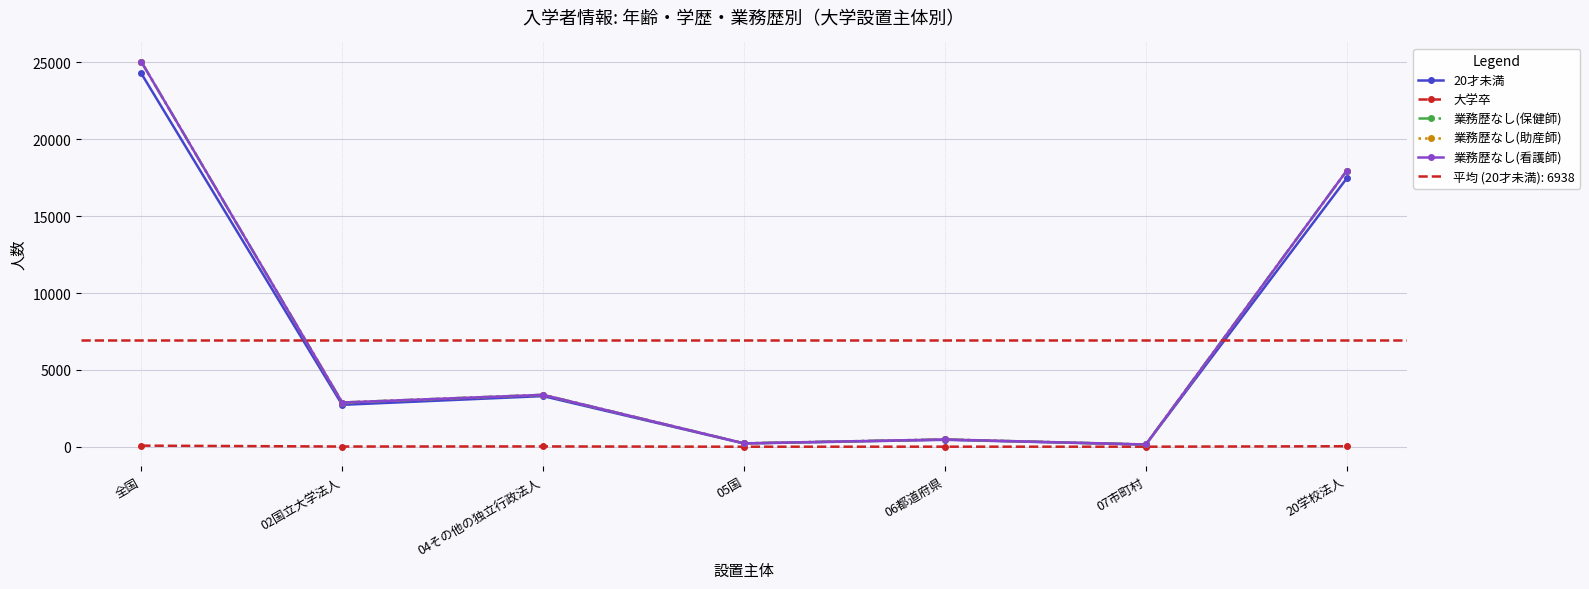

True or false: 業務歴なし(助産師) and 20才未満 intersect in this chart.

False